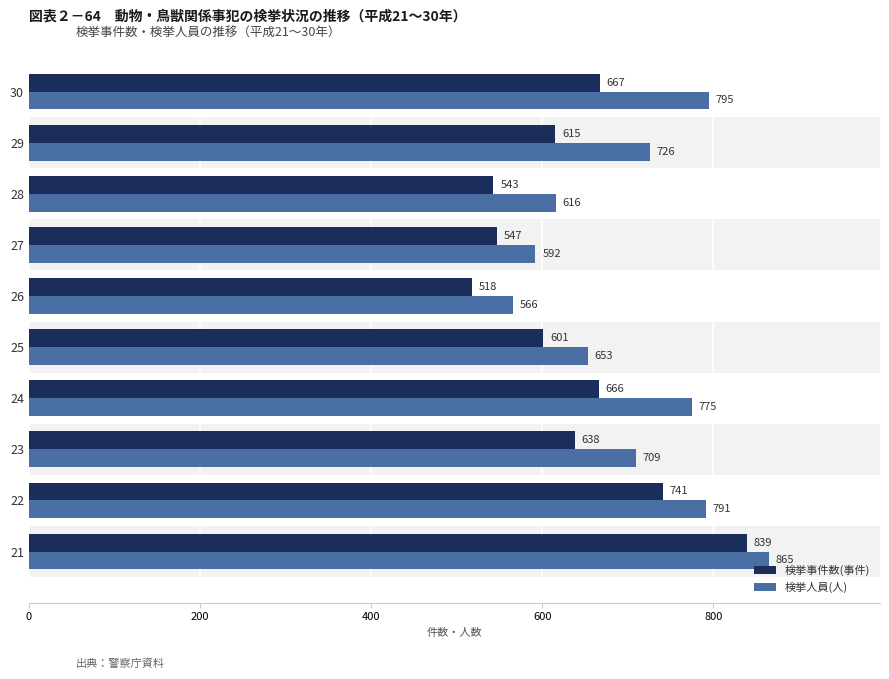

Which series has the widest spread of values?

検挙事件数(事件)